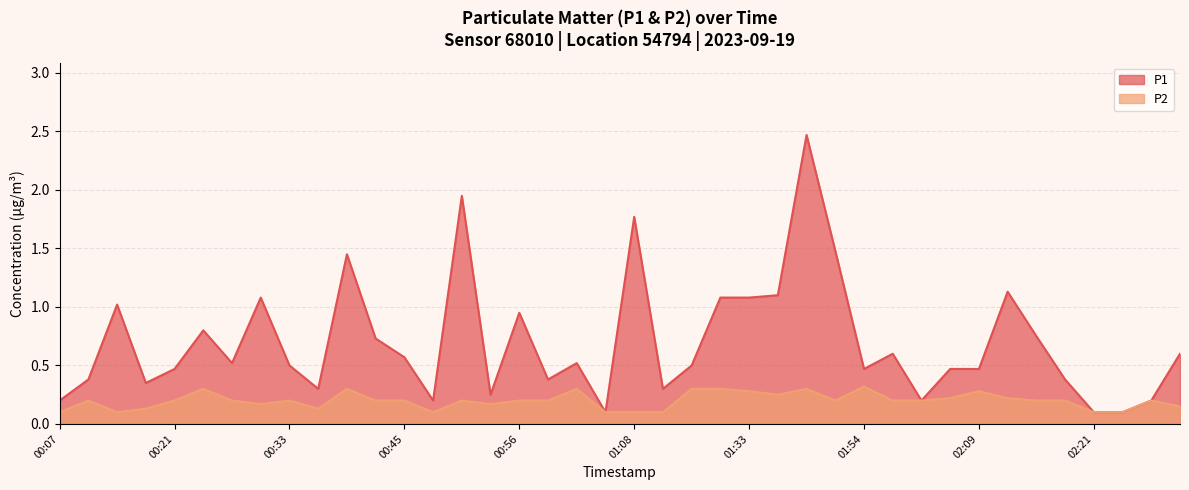

At how many categories does at least one series exceed 0?

40